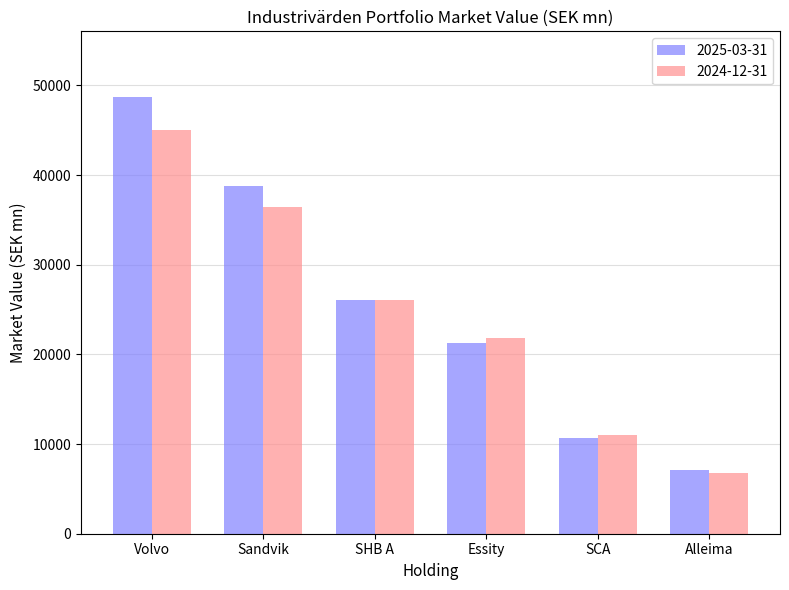

What is the average value of the 2024-12-31 series?

24533